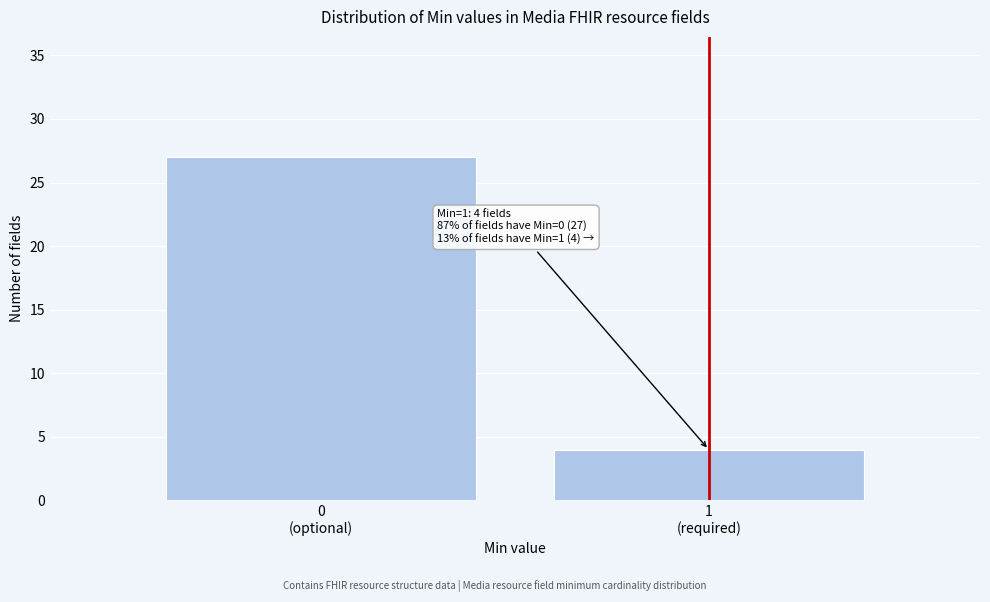

Reading left to right, extract all data points from this chart.

27	4